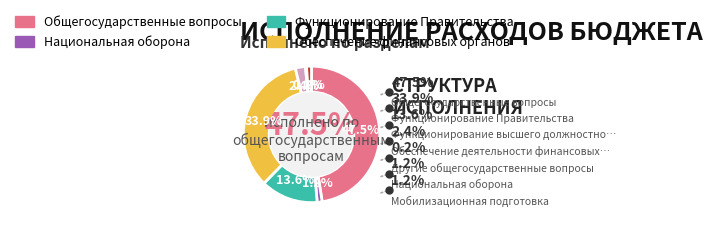

To the nearest percent, what portion does НАЦИОНАЛЬНАЯ ОБОРОНА represent?

1%